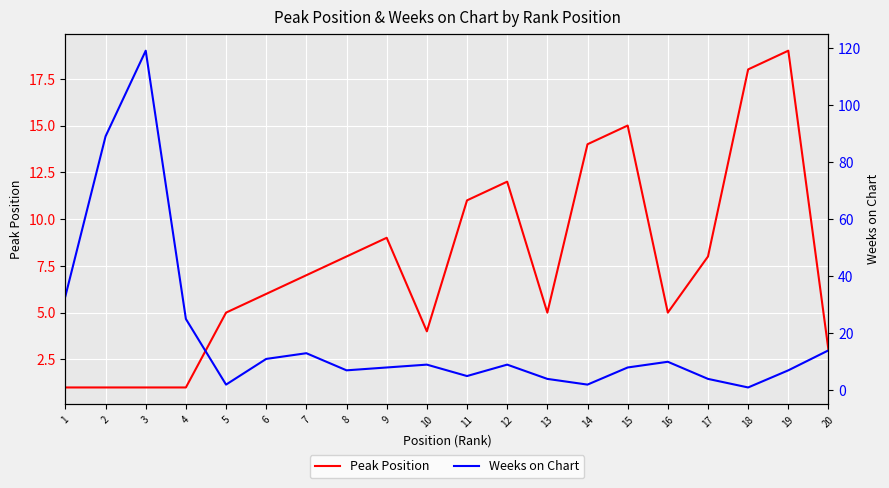

What is the spread (max minus min) of values at 3?

118